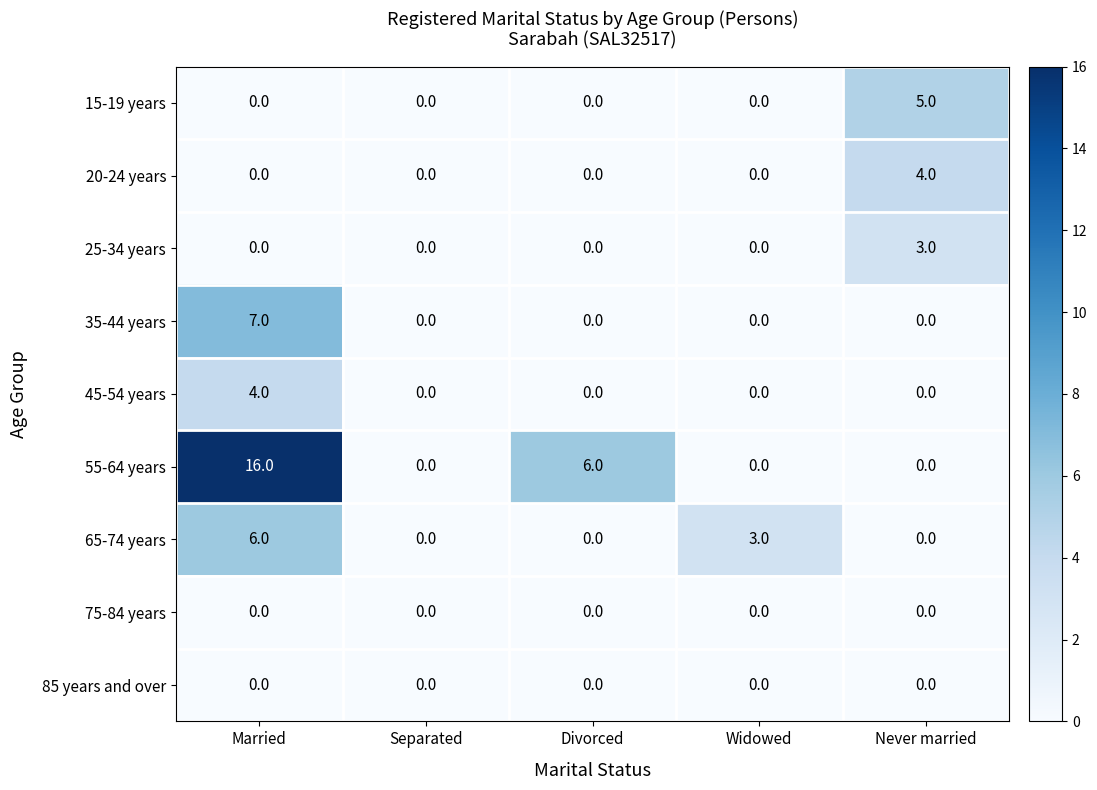

The value of 45-54 years at Widowed is -2. True or false?

False